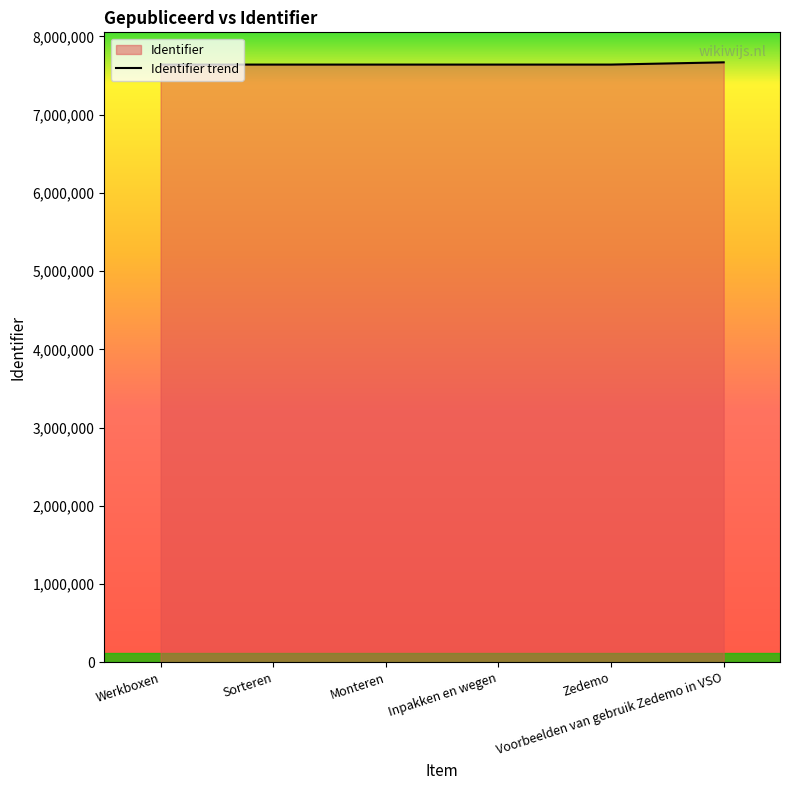

Rank the categories by value from highest to lowest.

Voorbeelden van gebruik Zedemo in VSO, Zedemo, Inpakken en wegen, Monteren, Sorteren, Werkboxen